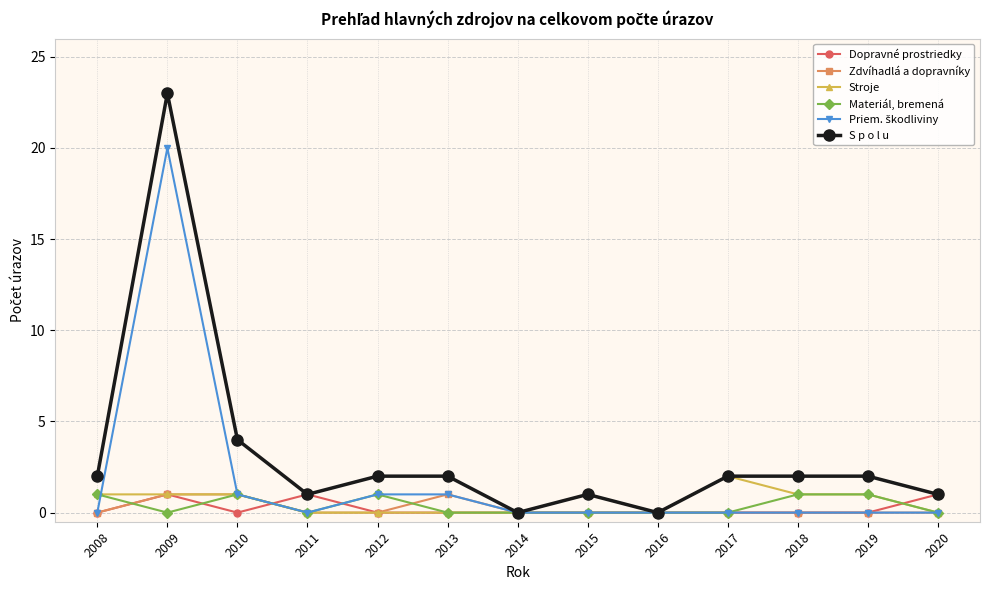

How many lines are shown in the chart?

6